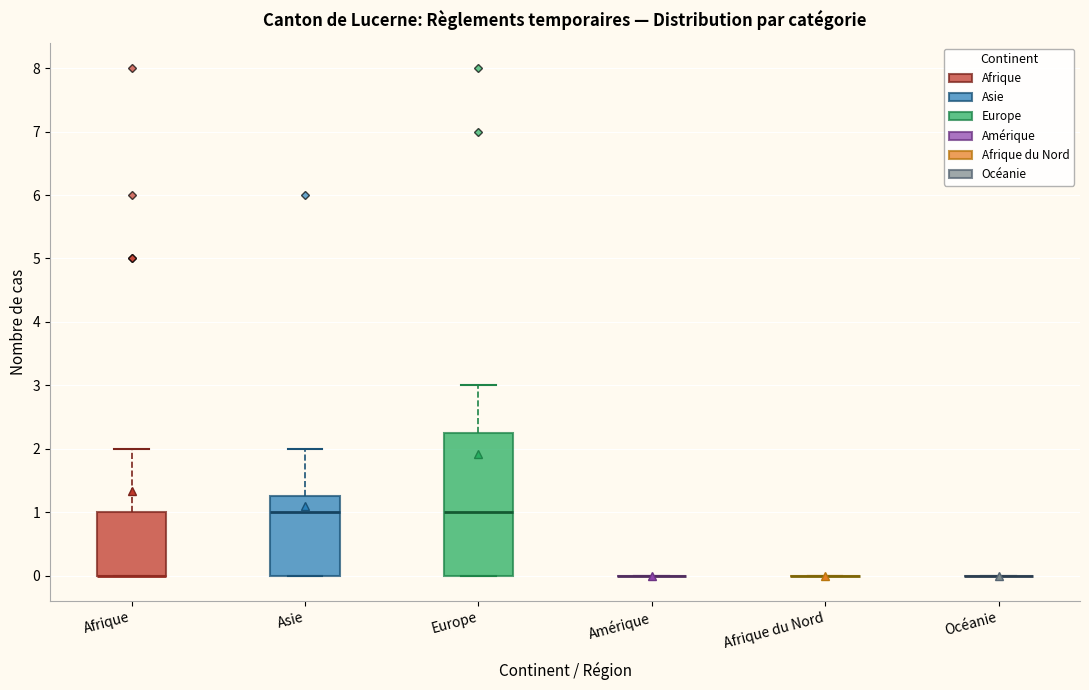

Where is the upper edge of the box for Asie on the y-axis? The values are not printed on the chart, so give them approximately, as read against the axis.

1.3